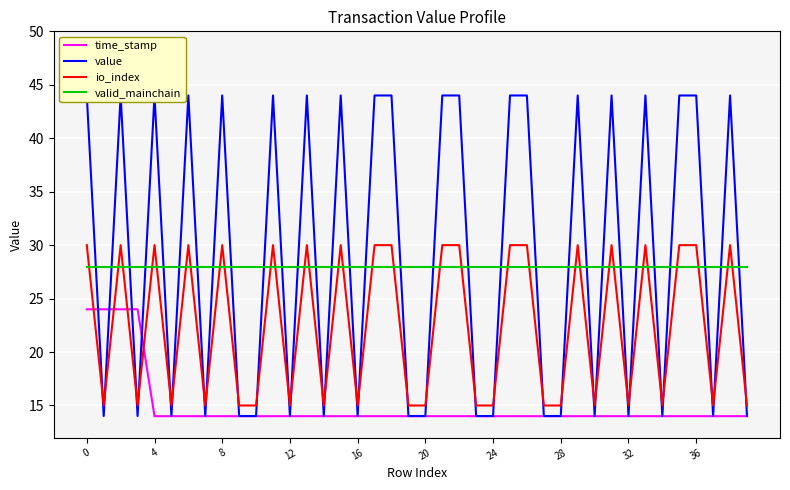

Which series changed the most between 11 and 14?

value